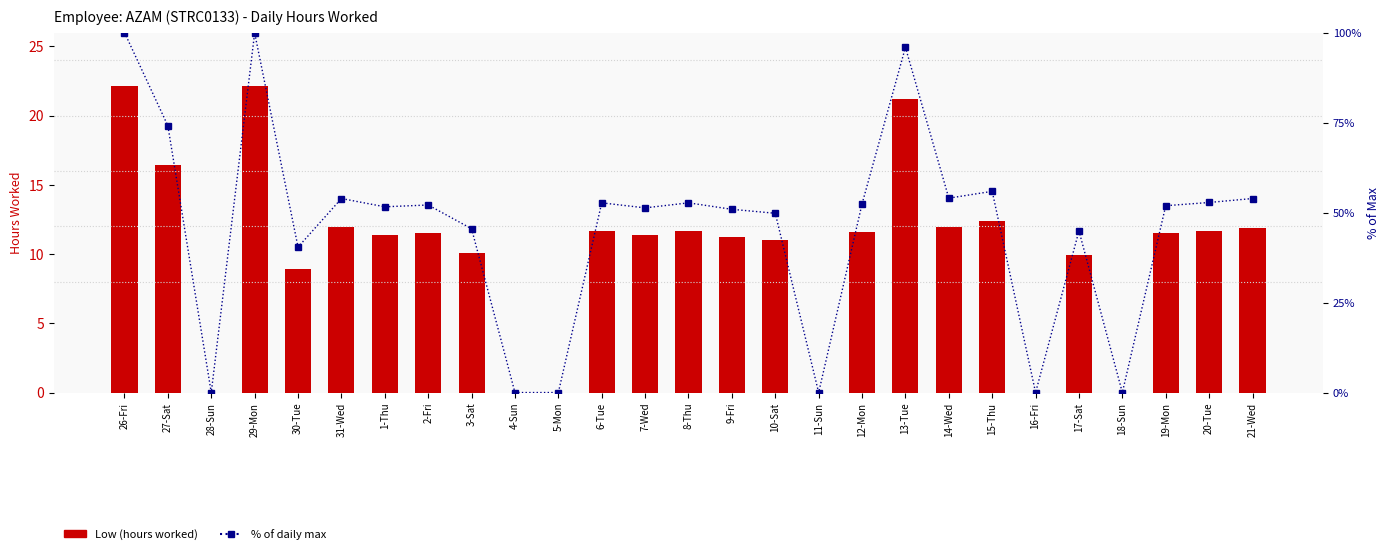

Which series has the widest spread of values?

percentile rank within the sample